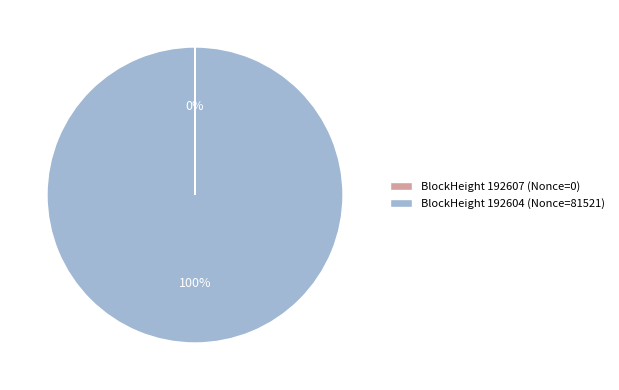

To the nearest percent, what portion does BlockHeight 192604 (Nonce=81521) represent?

100%